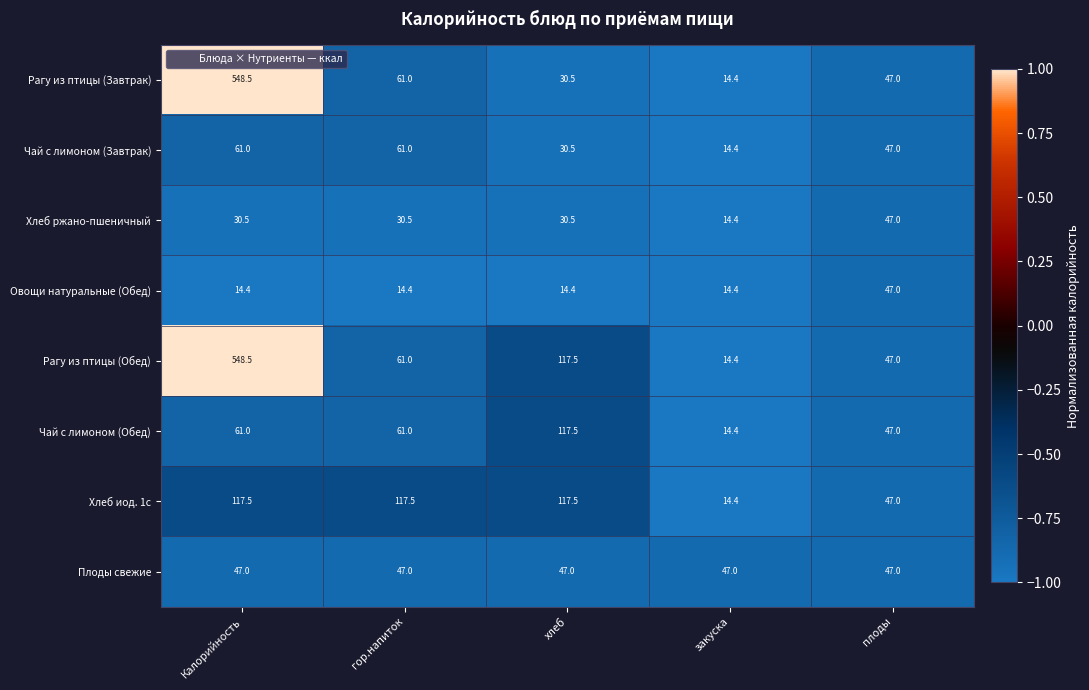

What is the difference between the highest and lowest values at гор.напиток?

103.1